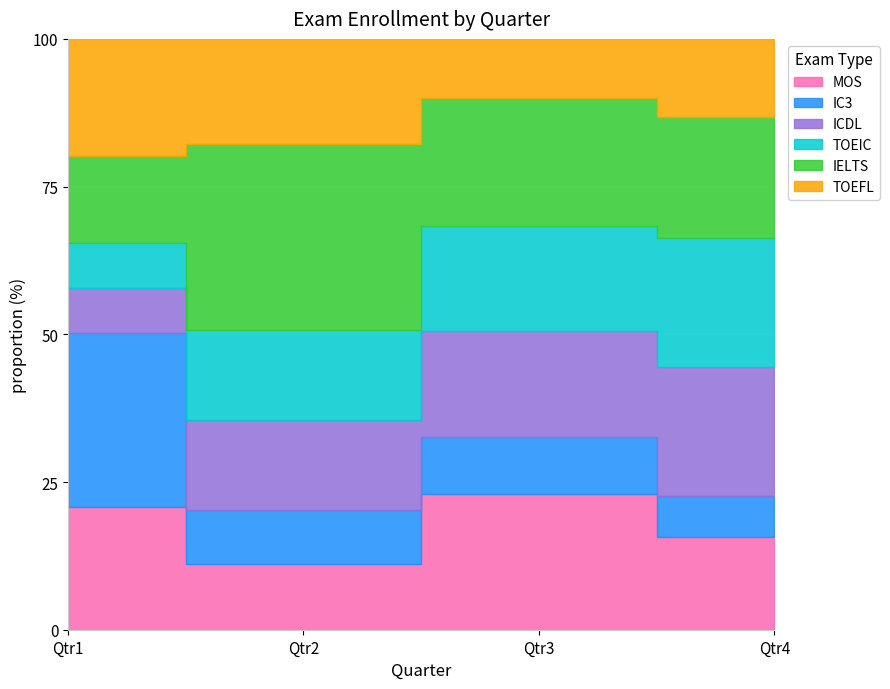

At which category is the sum across all series the highest?

Qtr4